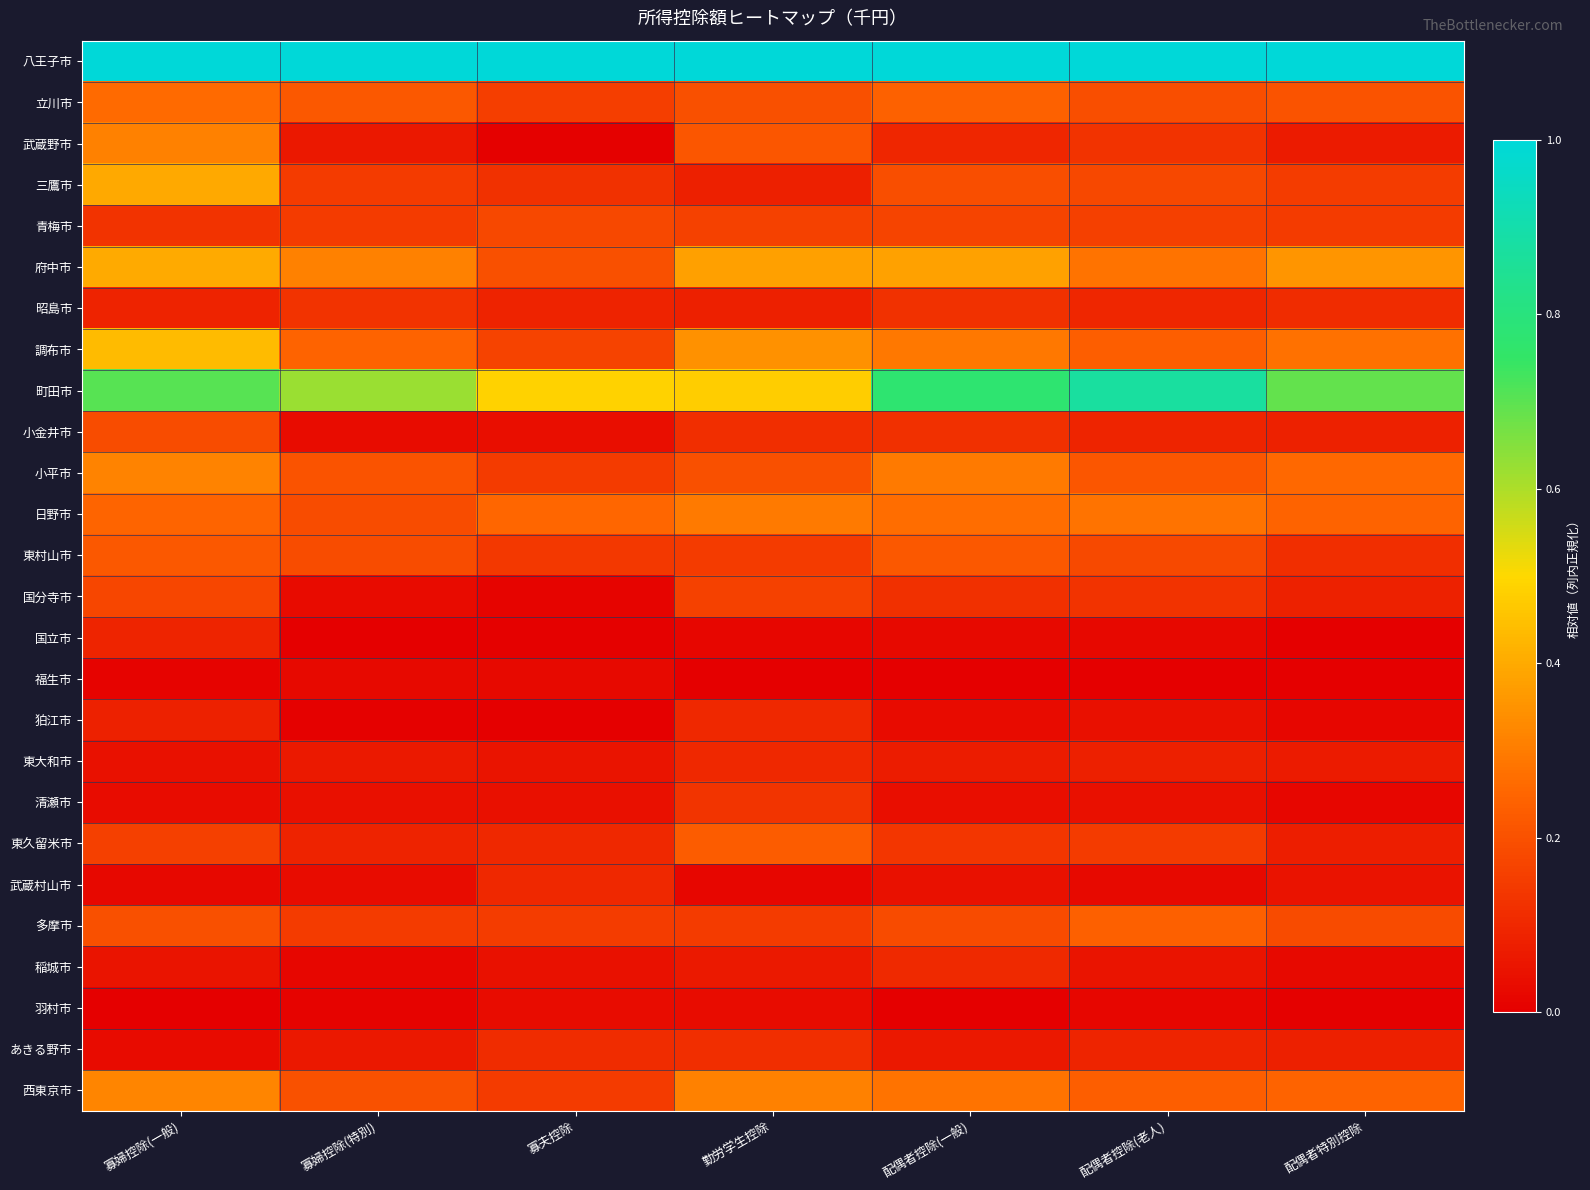

At which category is the sum across all series the highest?

寡婦控除(一般)